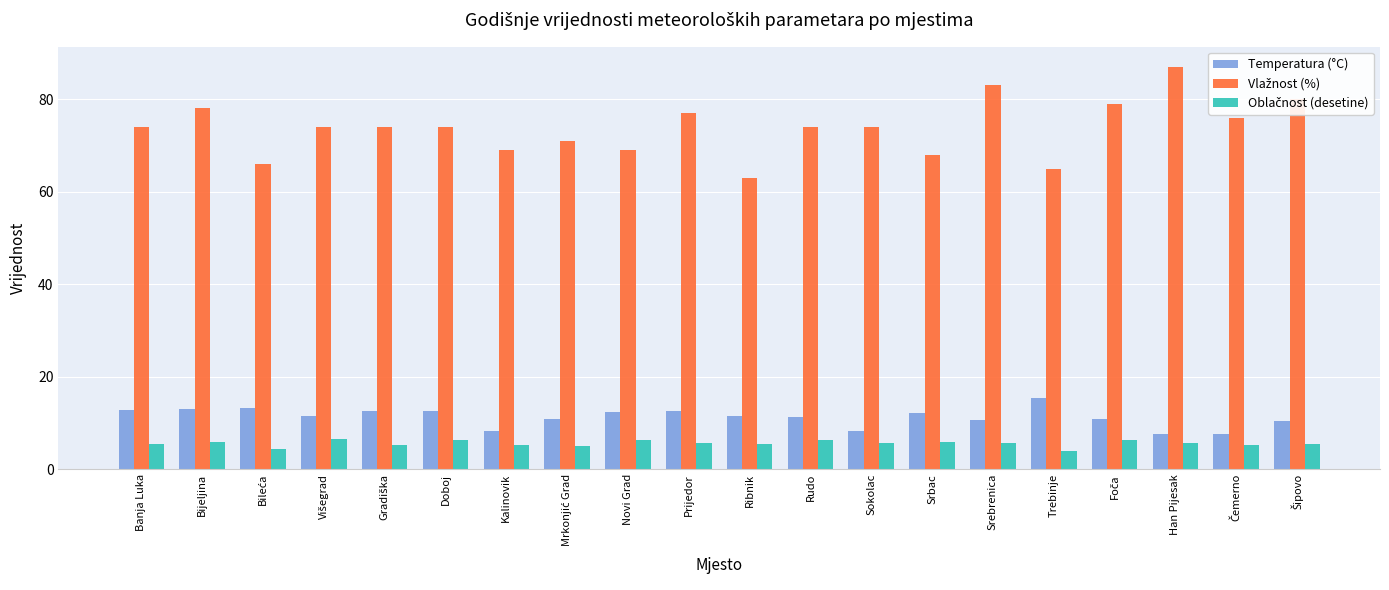

The value of Temperatura (°C) at Srebrenica is 10.7. True or false?

True